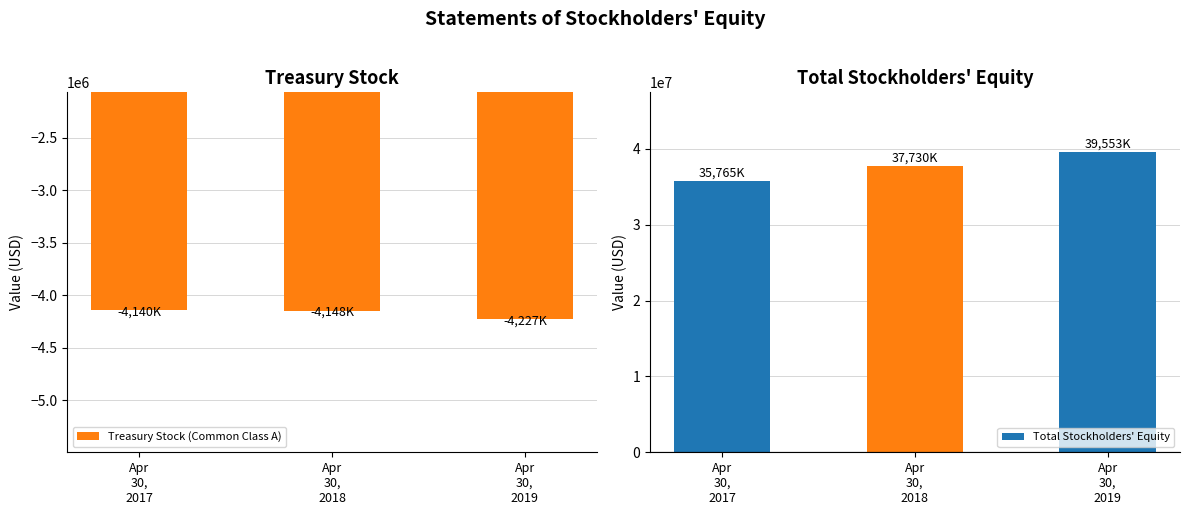

Which series has the largest total across all categories?

Total Stockholders' Equity